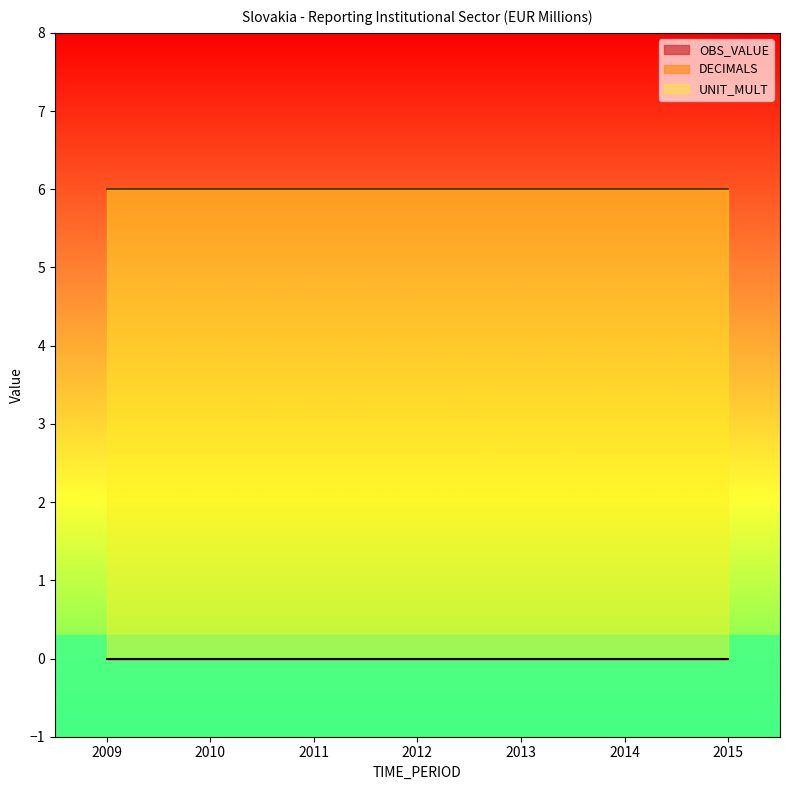

True or false: DECIMALS and UNIT_MULT intersect in this chart.

False